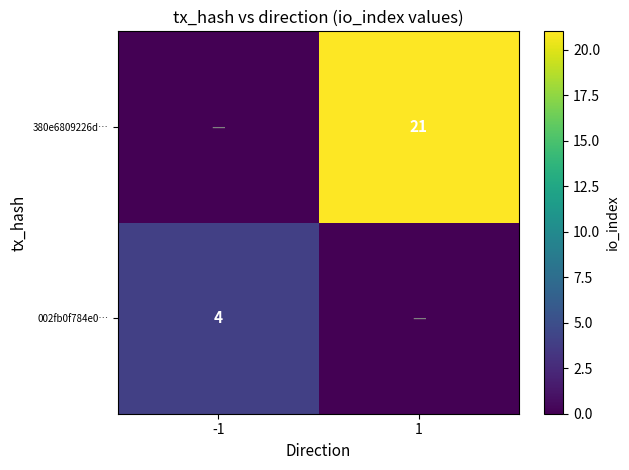

Is it true that 002fb0f784e0… equals 4 at -1?

True